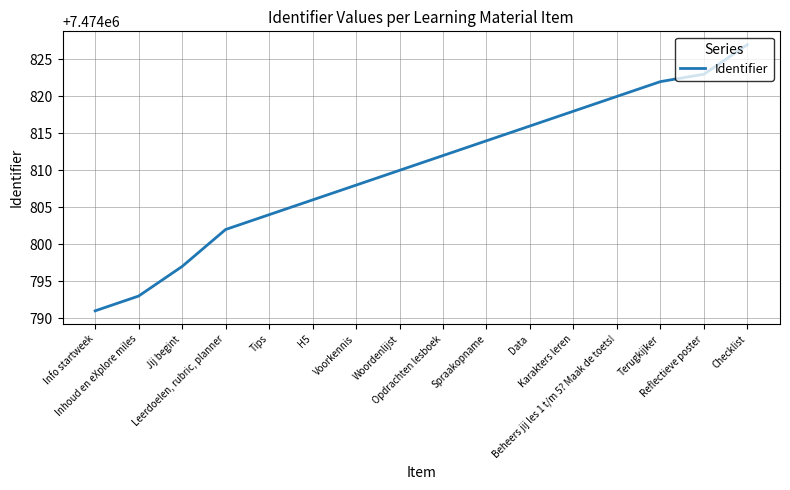

Reading right to left, transcribe all the data shown in this chart.

7474827	7474823	7474822	7474820	7474818	7474816	7474814	7474812	7474810	7474808	7474806	7474804	7474802	7474797	7474793	7474791